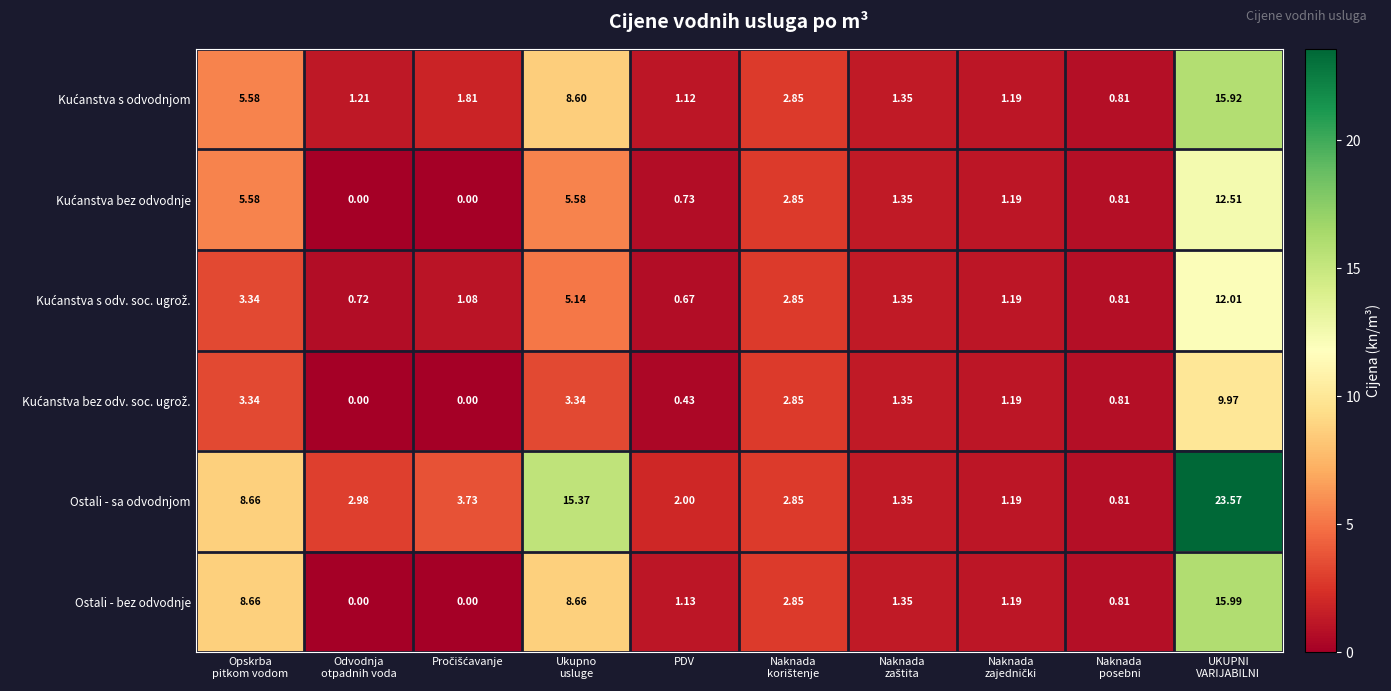

Which series has the largest total across all categories?

Ostali - sa odvodnjom